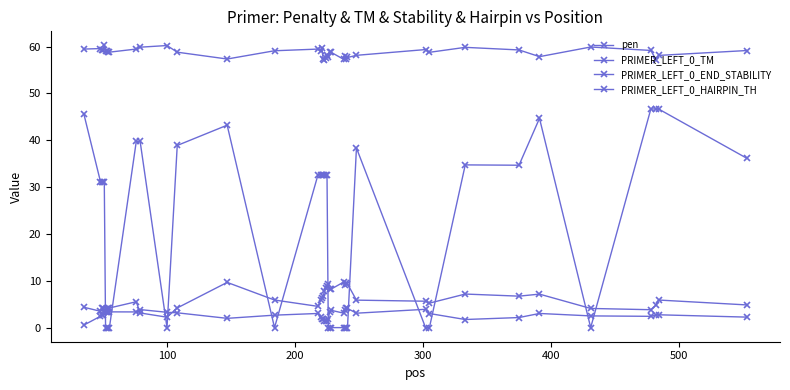

How many data points does each series have?

40